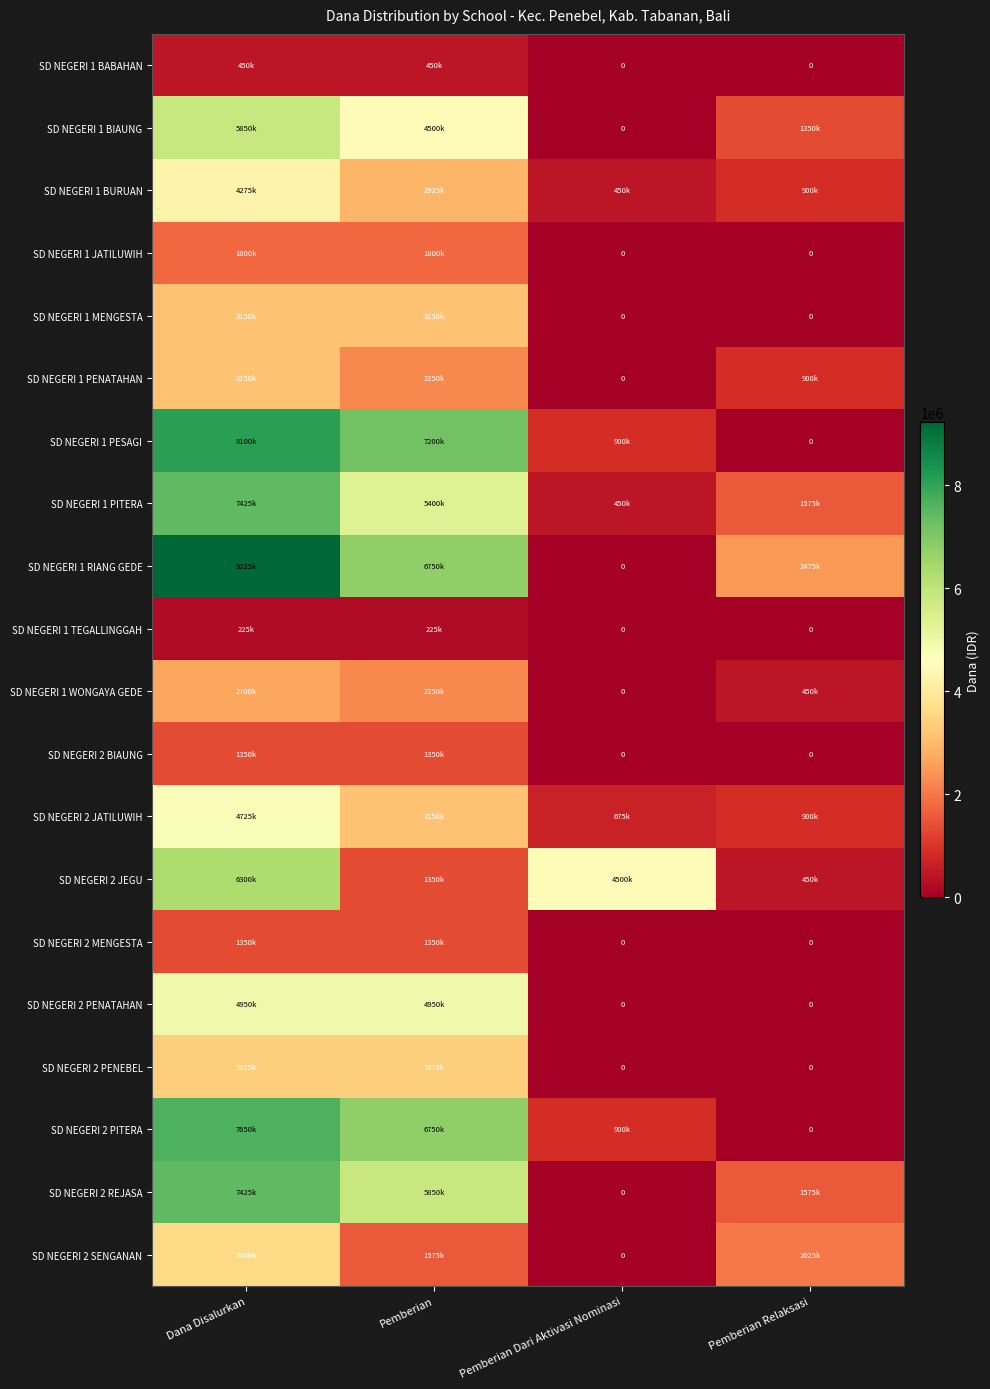

What is the sum of all SD NEGERI 1 PESAGI values?

16200000